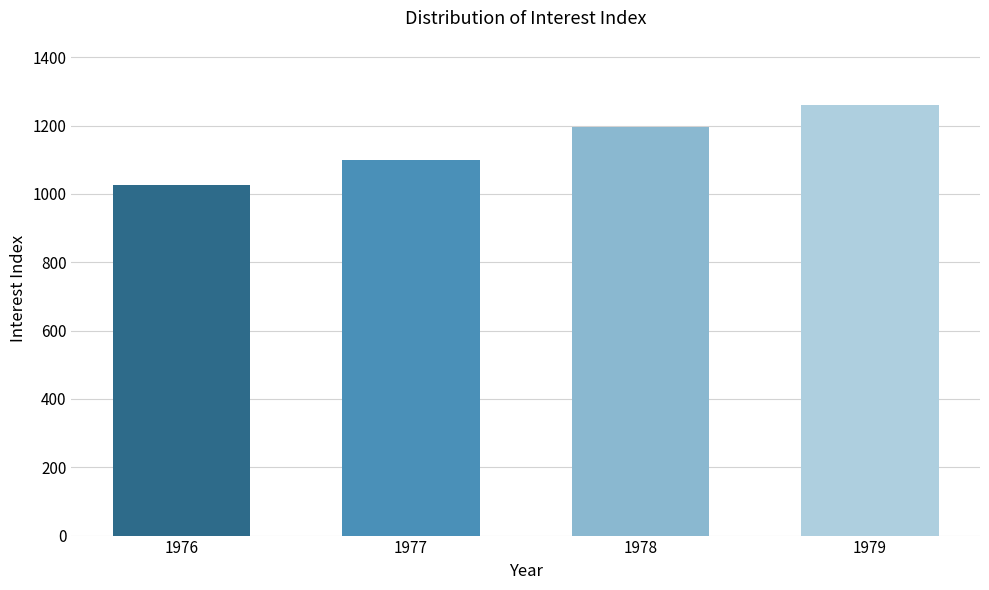

Reading left to right, extract all data points from this chart.

1025.1	1099.8	1196.0	1259.7